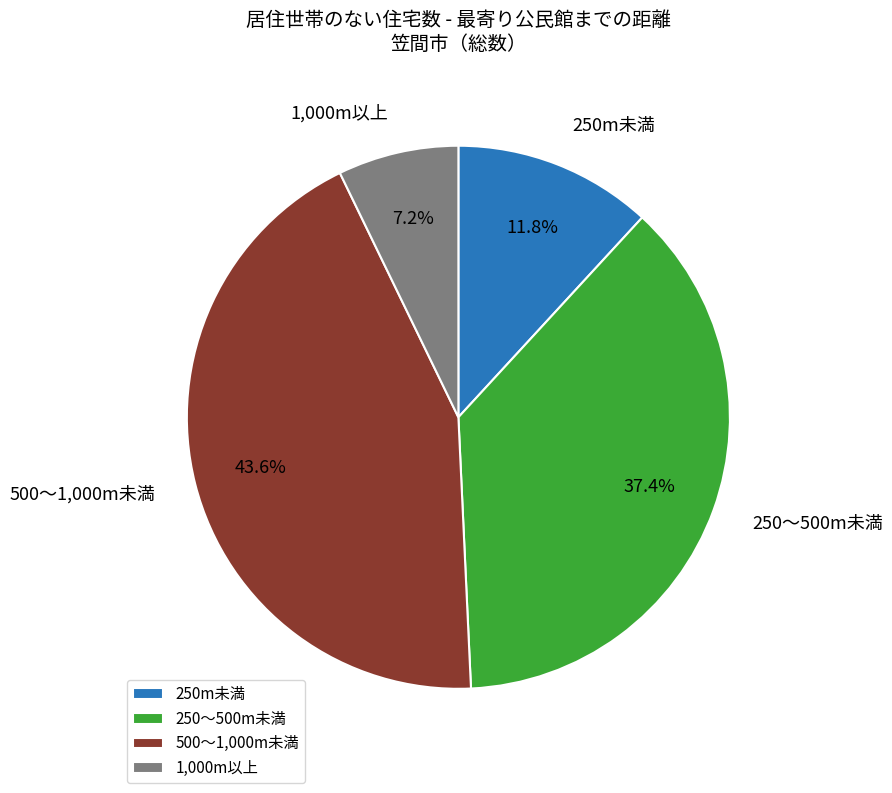

What is the smallest slice in the pie chart?

1,000m以上